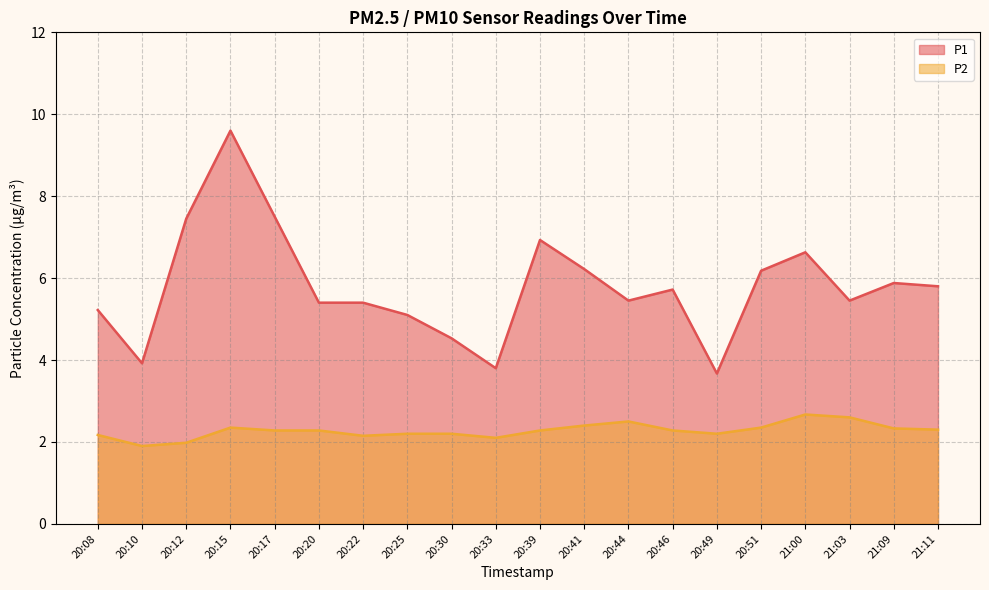

Does the chart have visible grid lines?

Yes